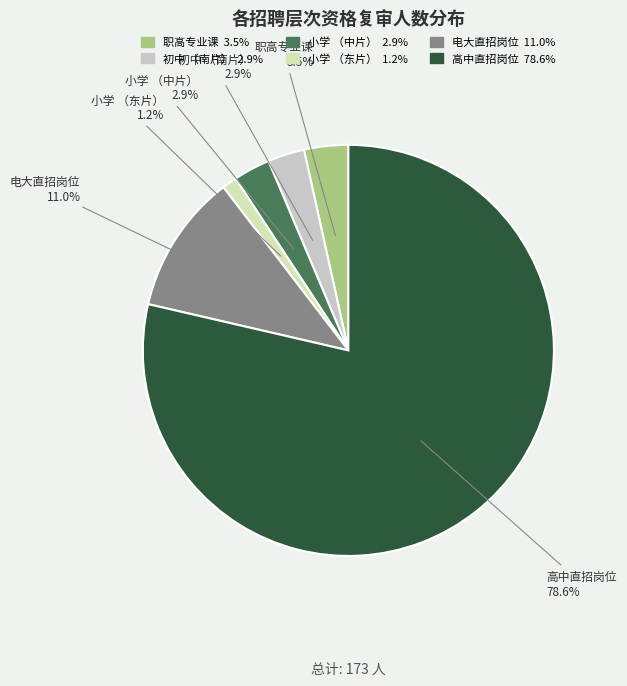

What is the ratio of the value at 初中 （南片） to the value at 电大直招岗位?

0.3